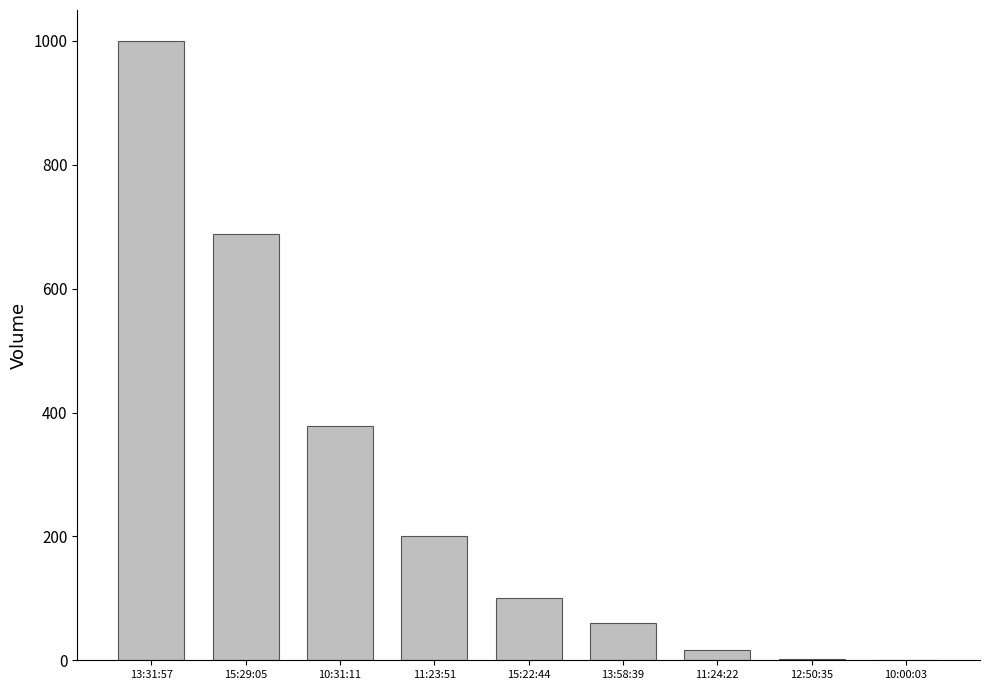

How many categories are shown in the chart?

9